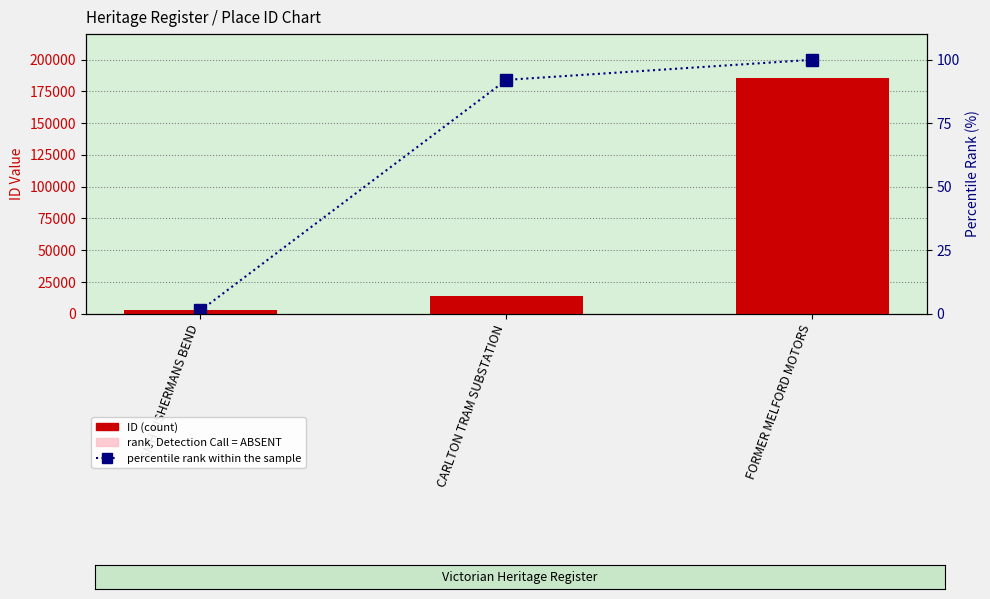

Which has a higher value, FORMER MELFORD MOTORS or GMH FISHERMANS BEND?

FORMER MELFORD MOTORS